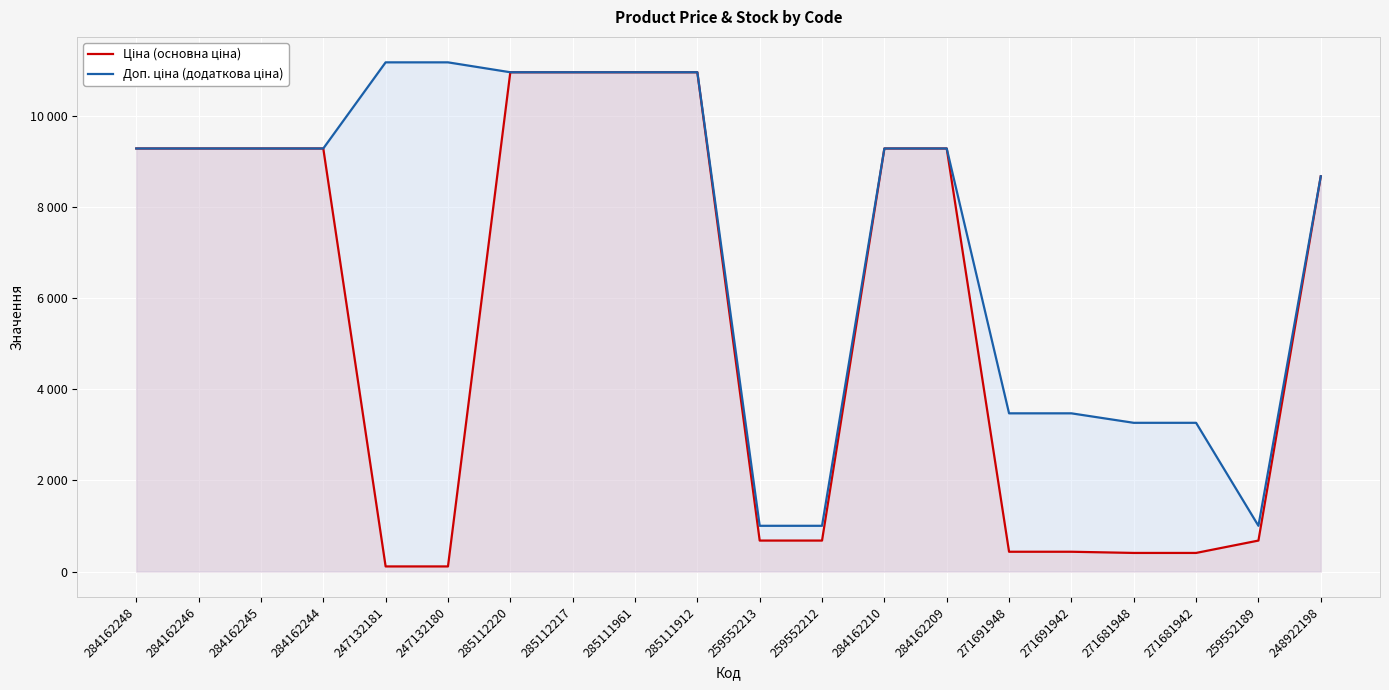

Is the value of Доп. ціна (додаткова ціна) at 284162245 greater than the value of Ціна (основна ціна) at 285112217?

No